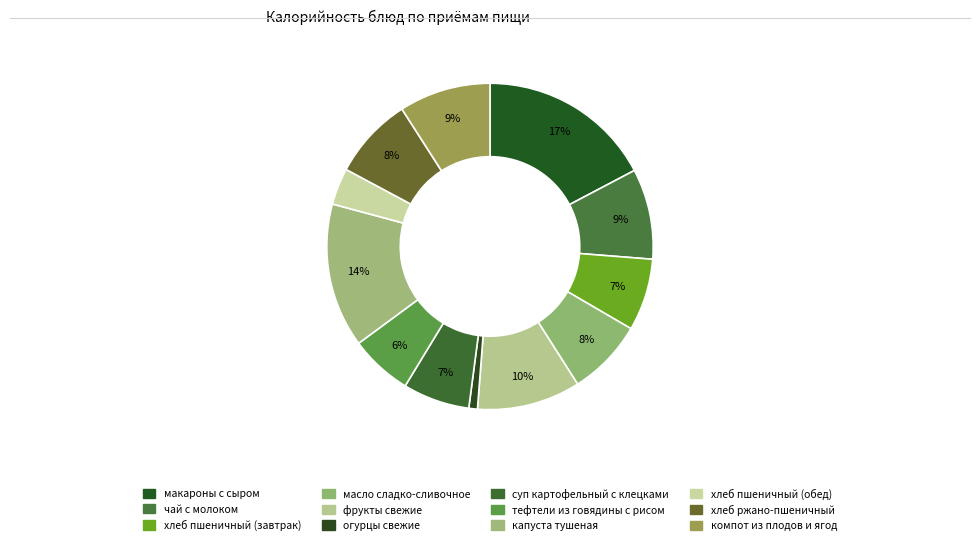

How many slices are in this pie chart?

12